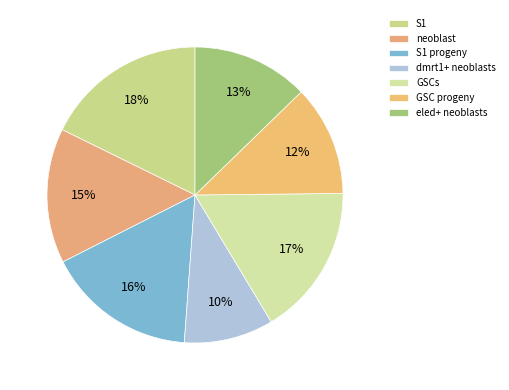

To the nearest percent, what is the difference between the GSCs and S1 slice percentages?

1%